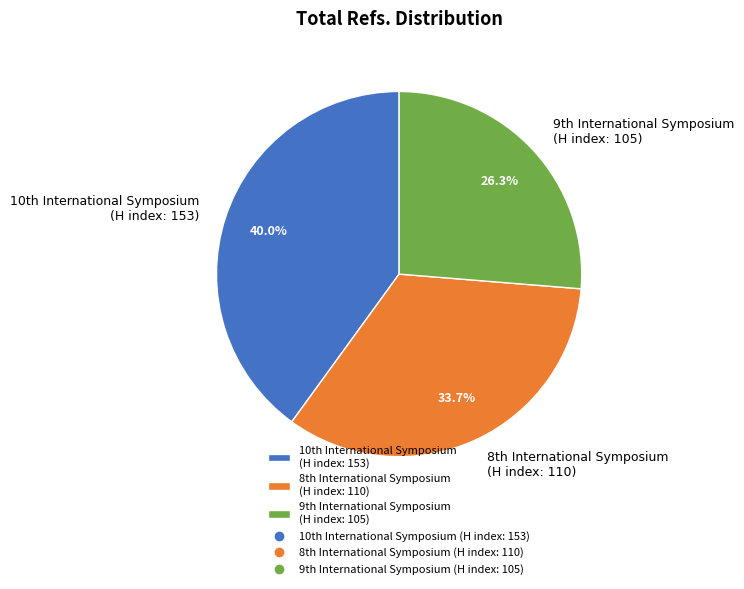

What is the smallest slice in the pie chart?

9th International Symposium (H index: 105)